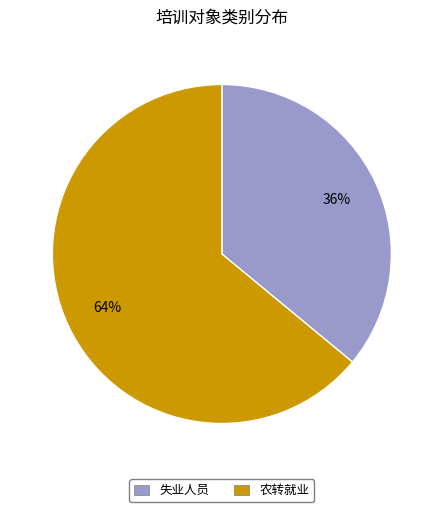

How many slices are in this pie chart?

2